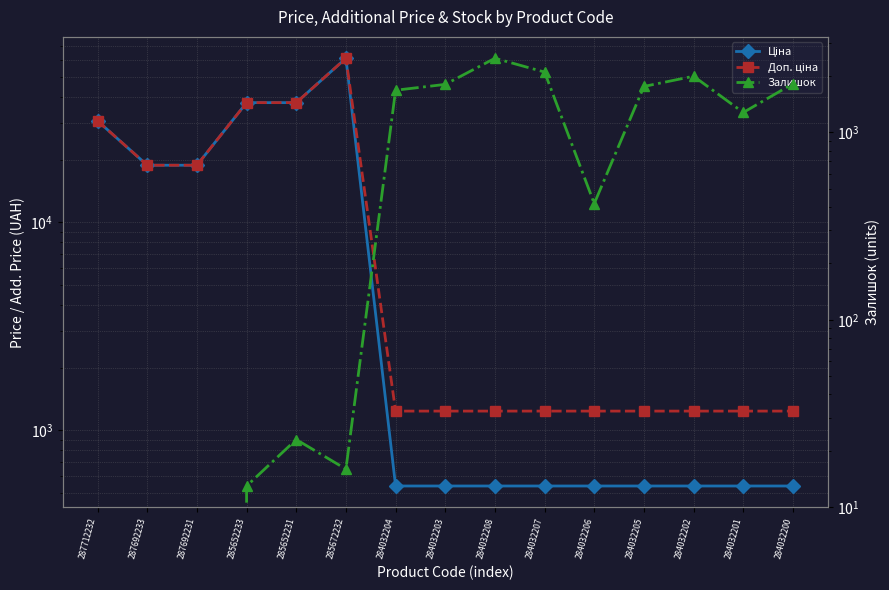

Which series changed the most between 284032207 and 284032202?

Залишок